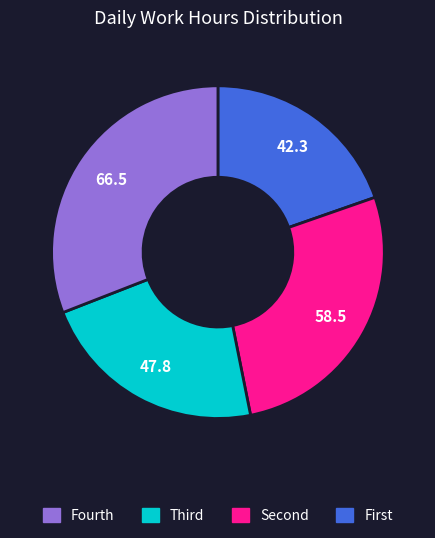

Does any single category account for the majority?

No